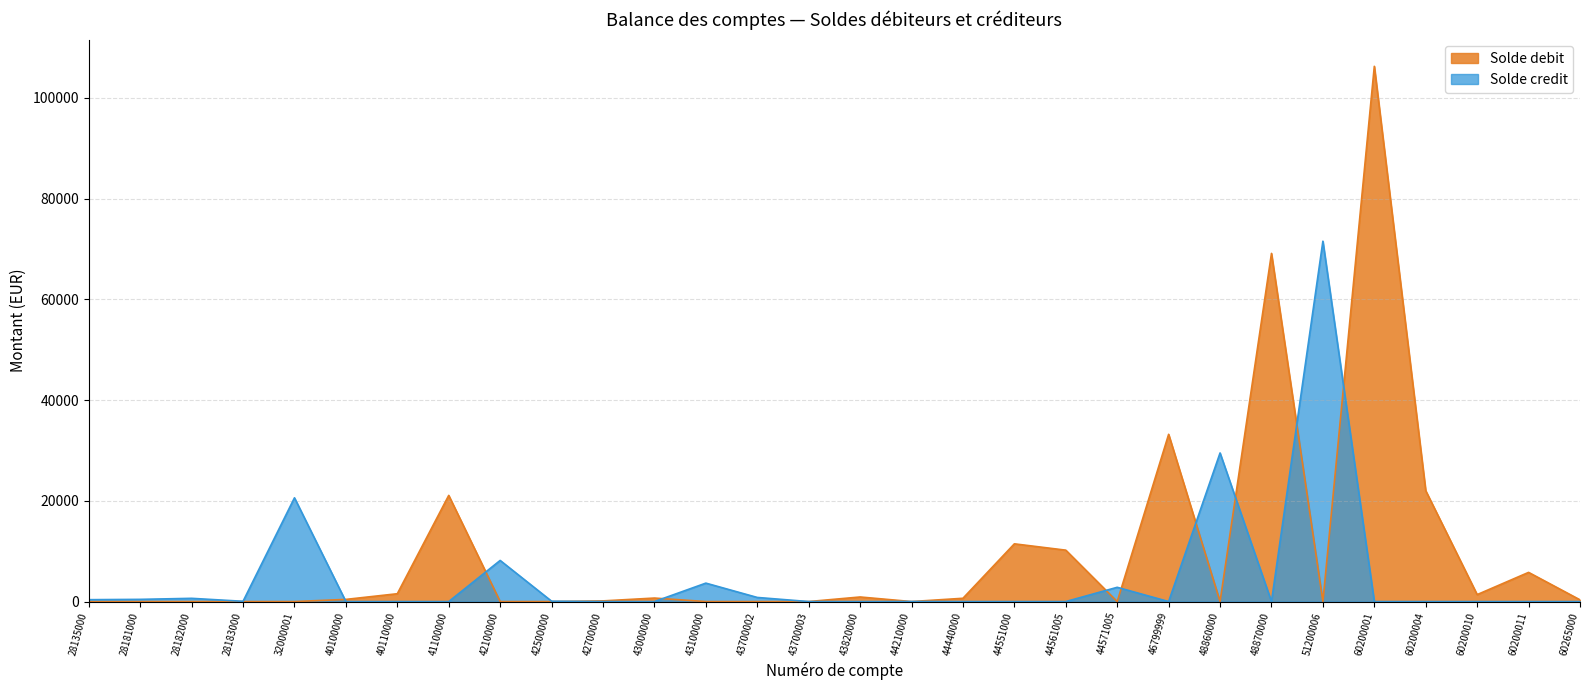

Which series has the largest total across all categories?

Solde debit